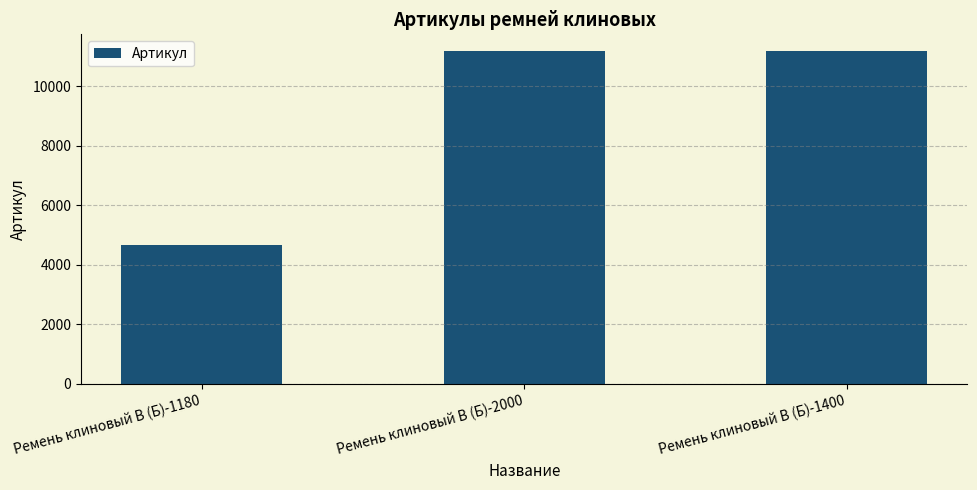

What is the ratio of the value at Ремень клиновый В (Б)-2000 to the value at Ремень клиновый В (Б)-1180?

2.4